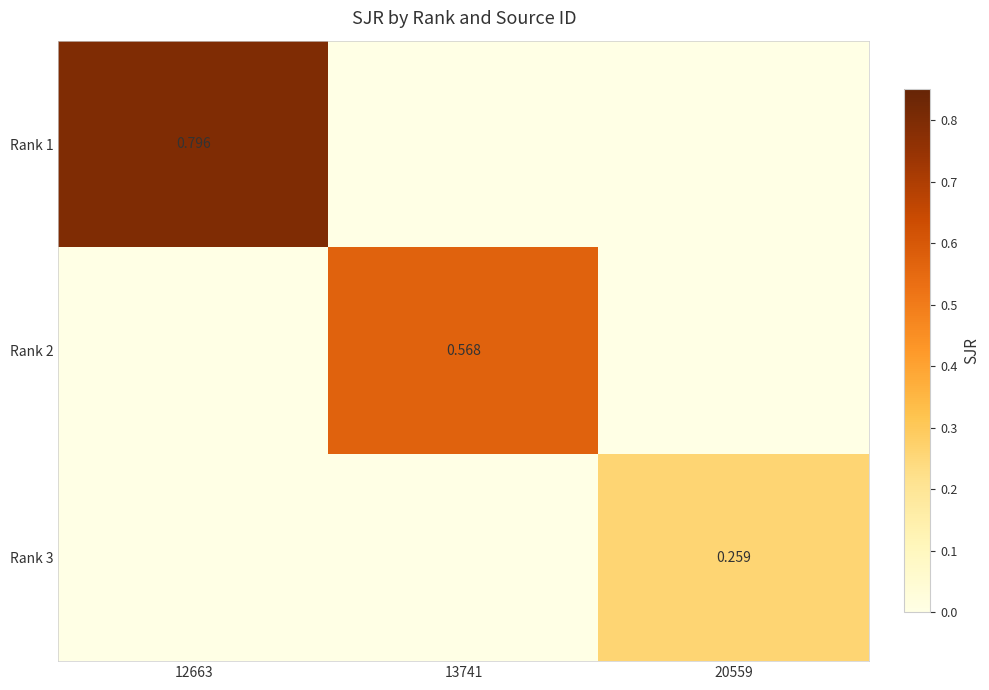

List the series in order of their peak value, highest first.

Rank 1, Rank 2, Rank 3